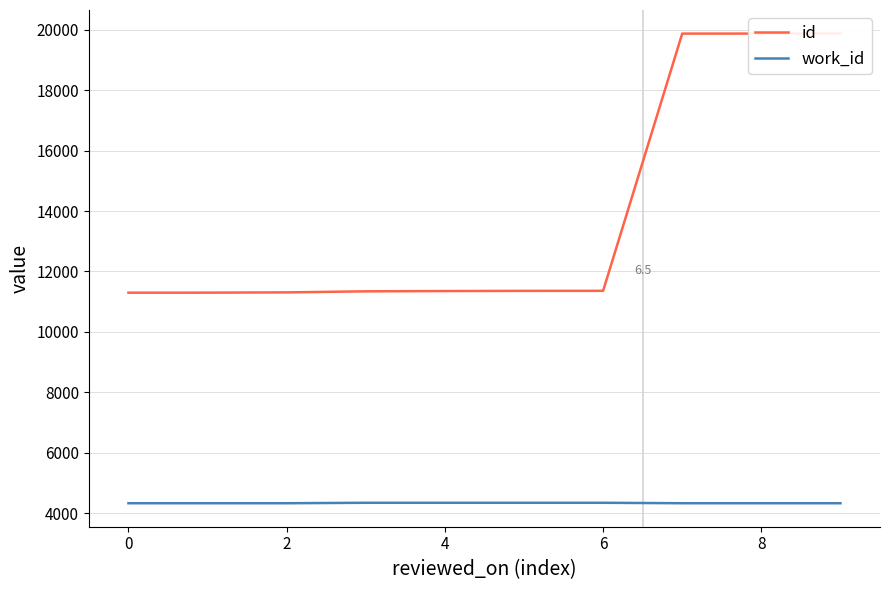

True or false: work_id has more than 1 points higher than both neighbors.

False